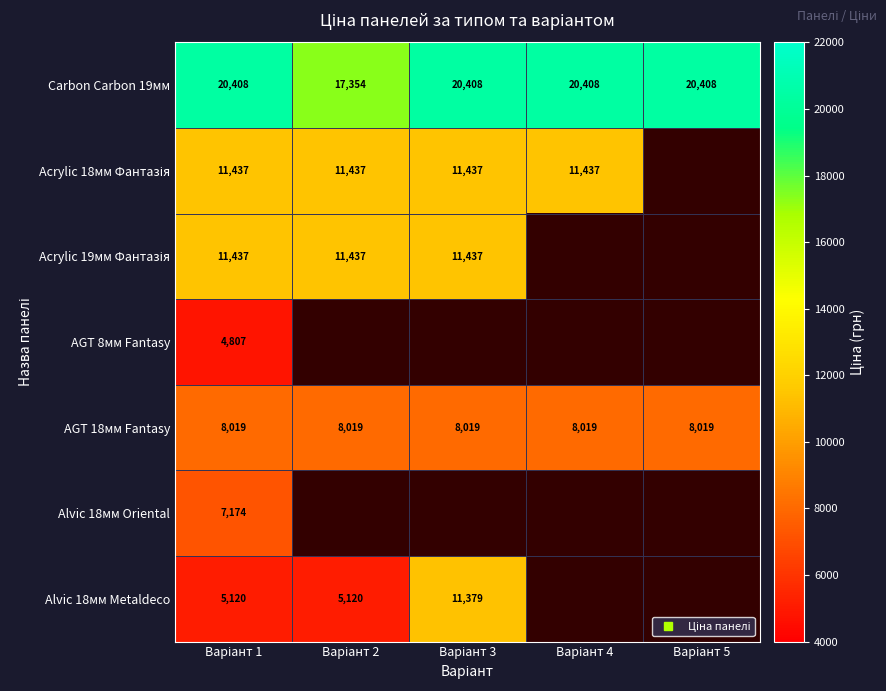

The value of Acrylic 19мм Фантазія at Варіант 1 is 17688.2. True or false?

False